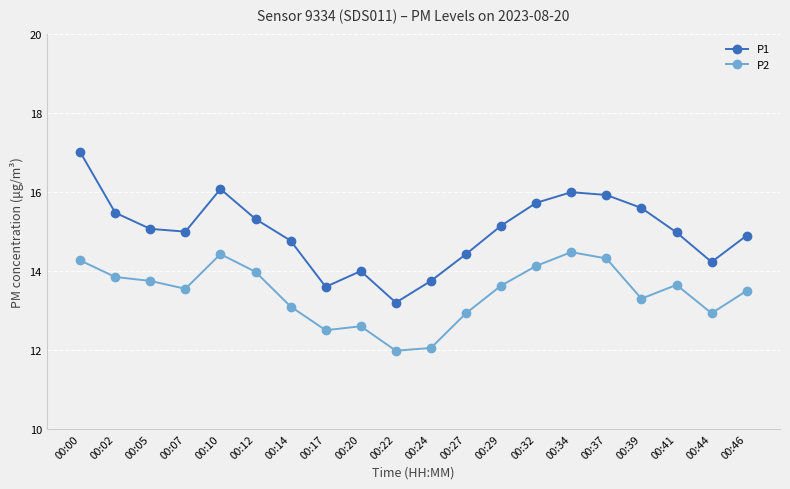

What is the maximum value for P1?

17.0